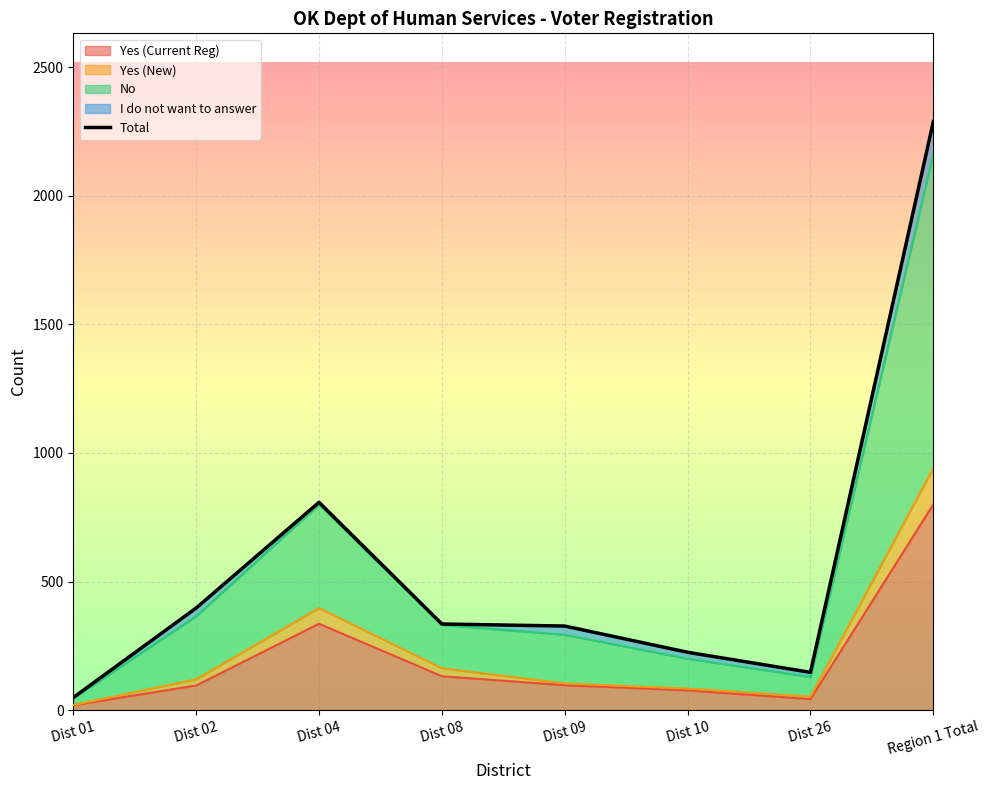

How many data points are above 335?

3